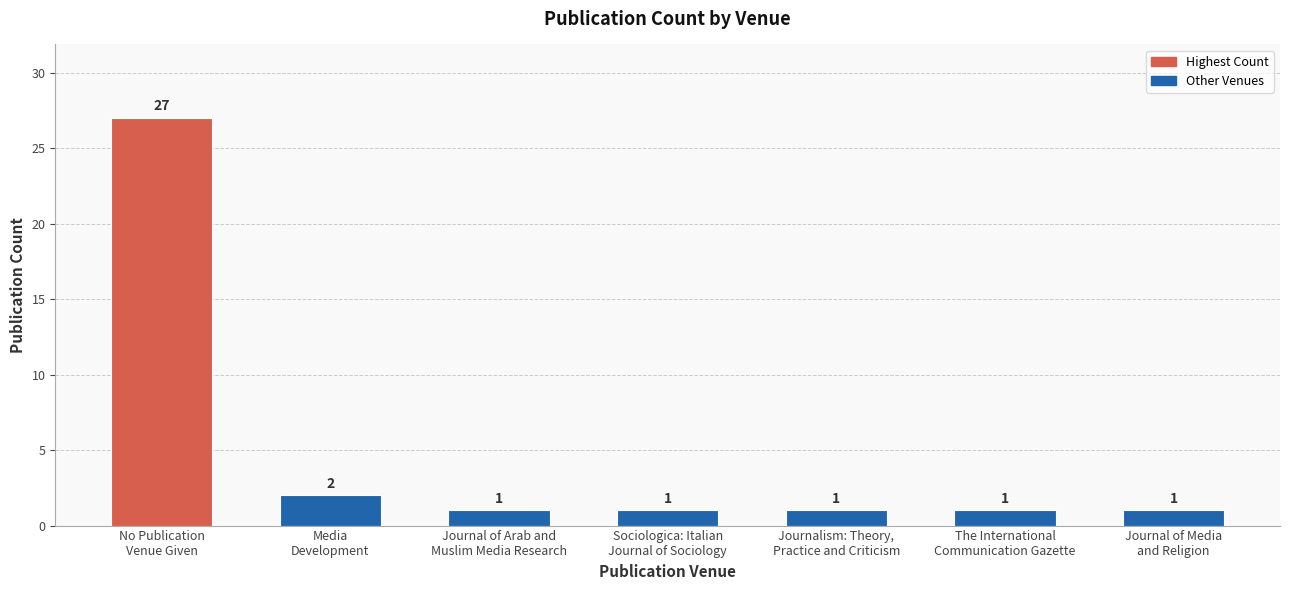

Is it true that the value at Media
Development is 1?

False